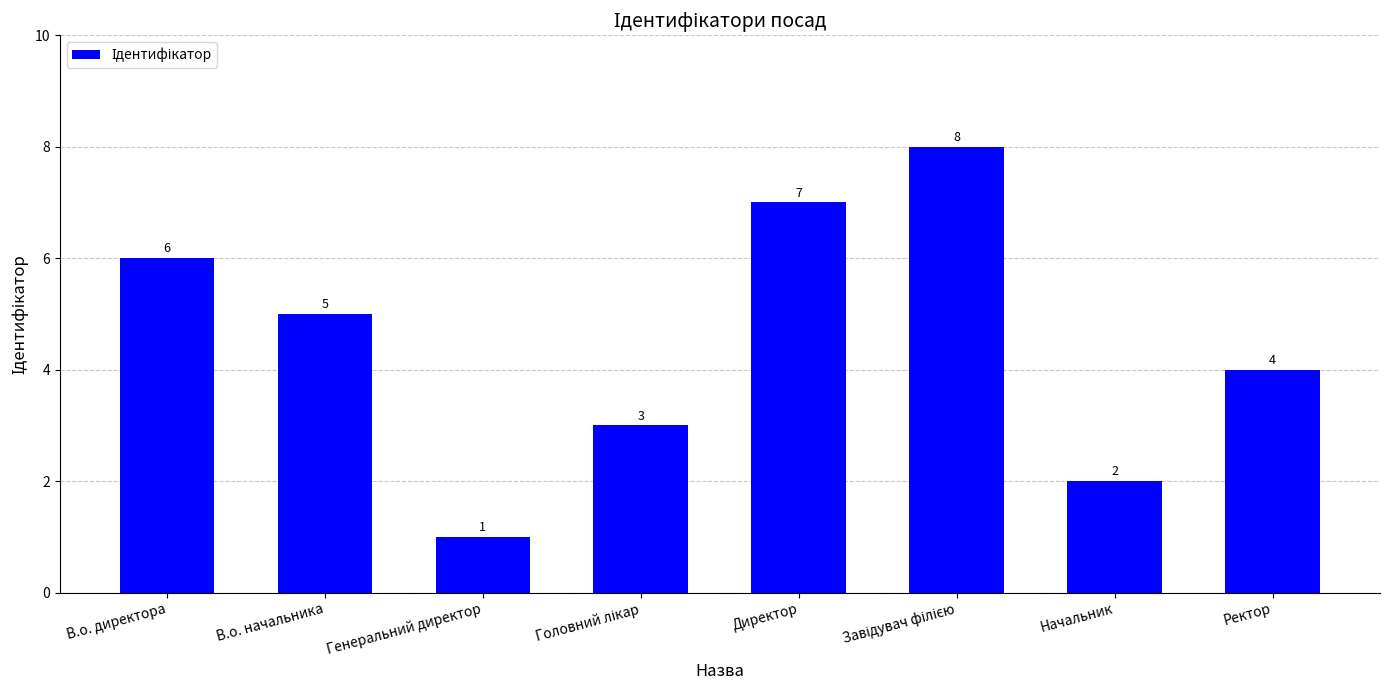

The chart shows a value of 3 at Начальник. True or false?

False